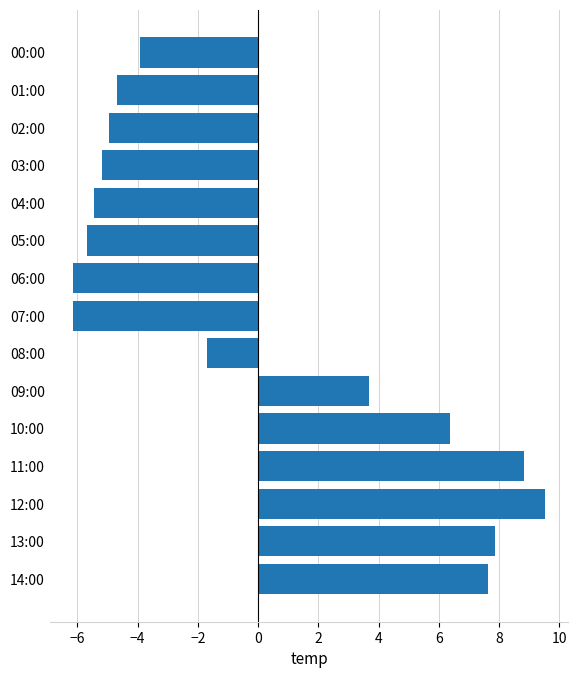

The chart shows a value of 7.6 at 14:00. True or false?

True